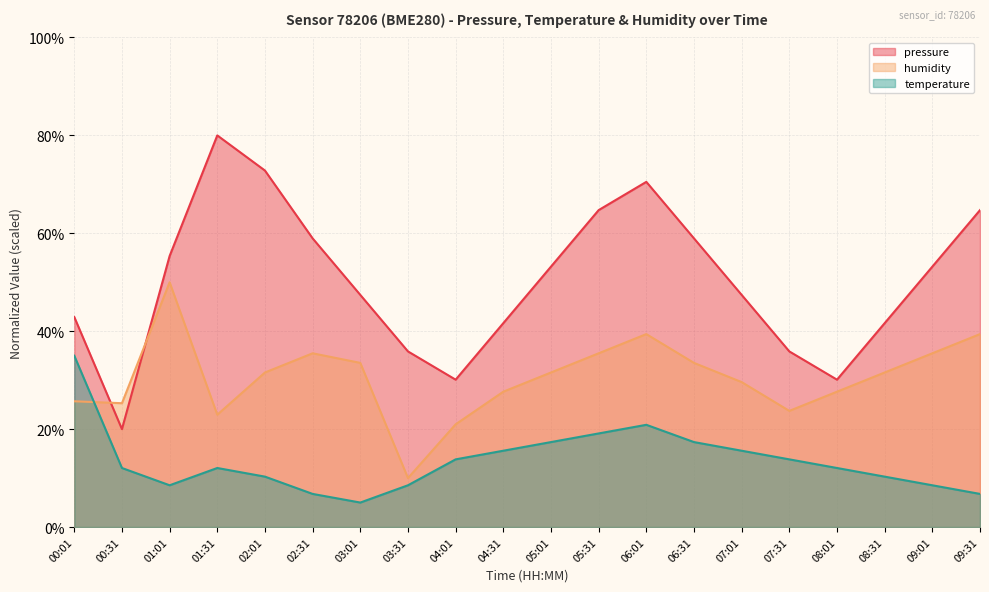

At which category does the chart reach its minimum across all series?

03:01